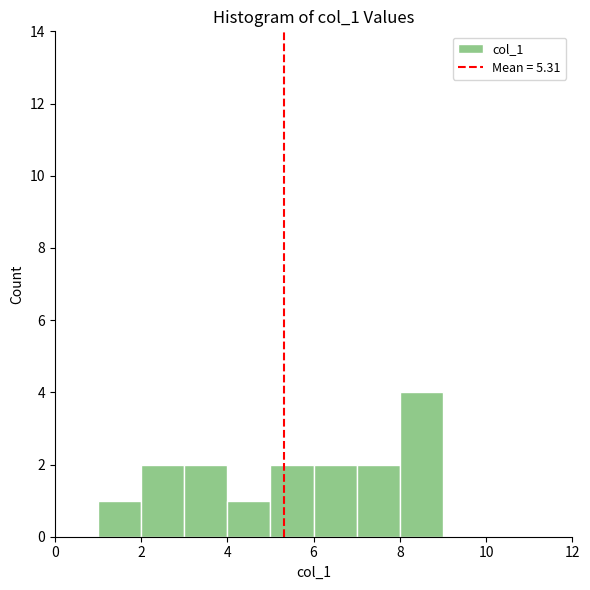

Reading left to right, list every bar in this chart as the range it spans on the x-axis followed by its height. The values are not printed on the chart, so give them approximately, as read against the axis.

1 to 2: 1
2 to 3: 2
3 to 4: 2
4 to 5: 1
5 to 6: 2
6 to 7: 2
7 to 8: 2
8 to 9: 4